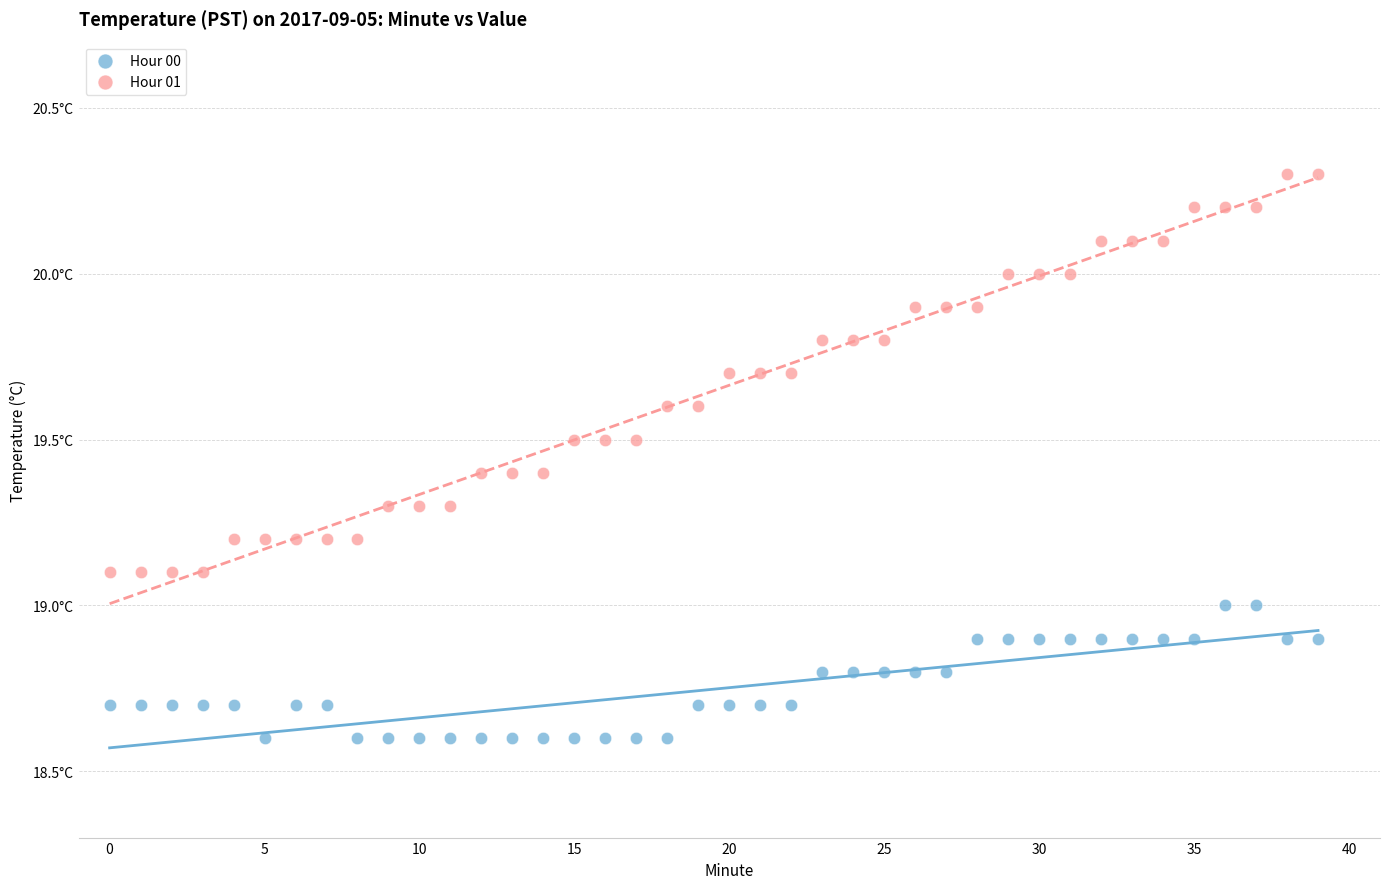

Which series reaches the minimum Y coordinate?

Hour 00